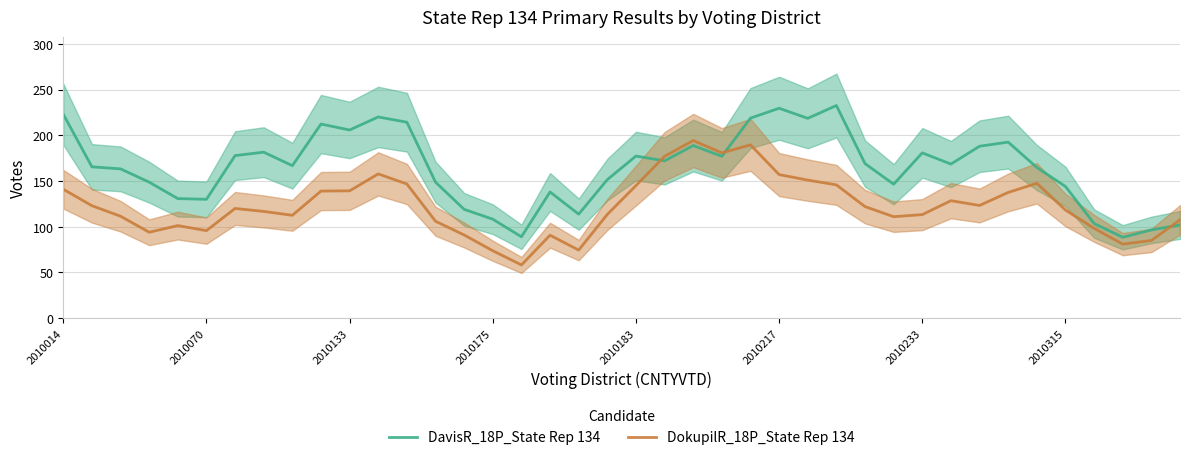

Is the value of DokupilR_18P_State Rep 134 at 2010315 greater than the value of DavisR_18P_State Rep 134 at 2010315?

No